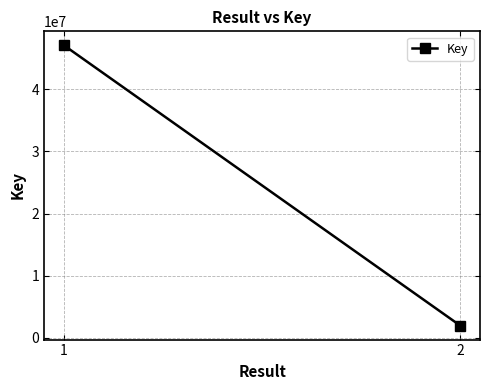

Rank the categories by value from highest to lowest.

1, 2